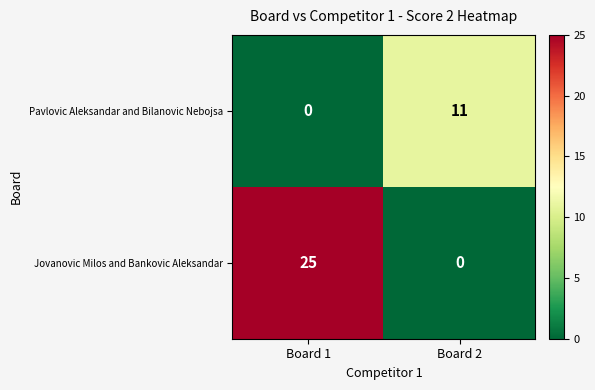

How many series are shown in this chart?

2